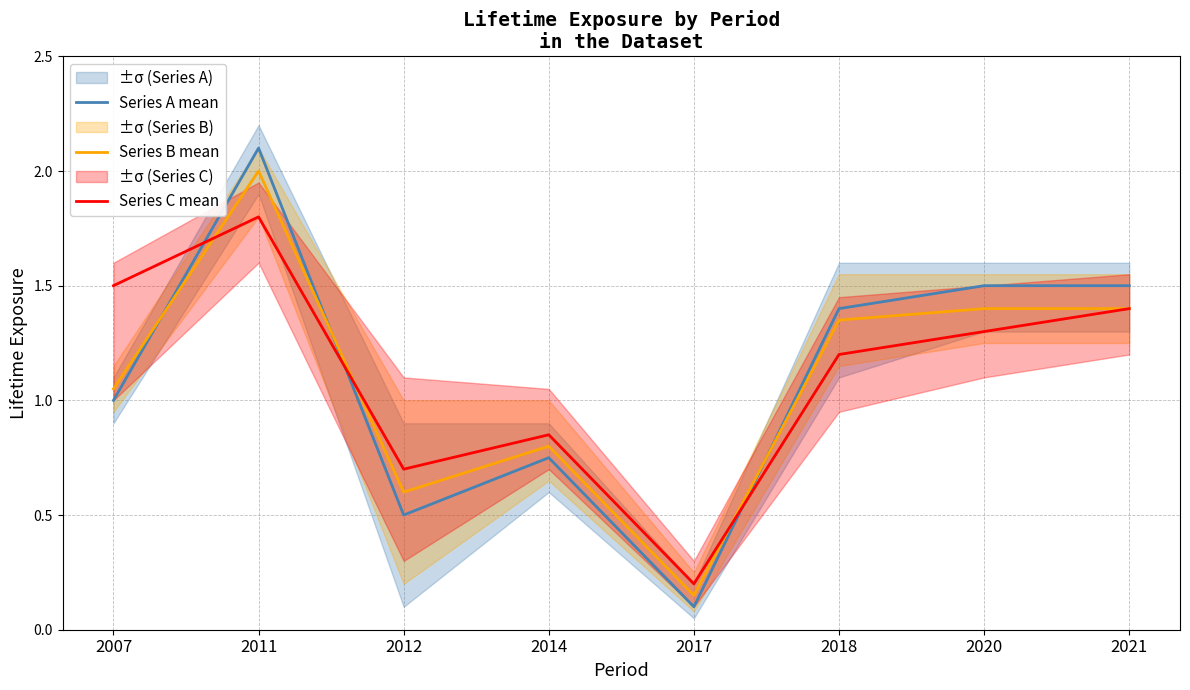

How many interior local peaks does the Series B mean series have?

2